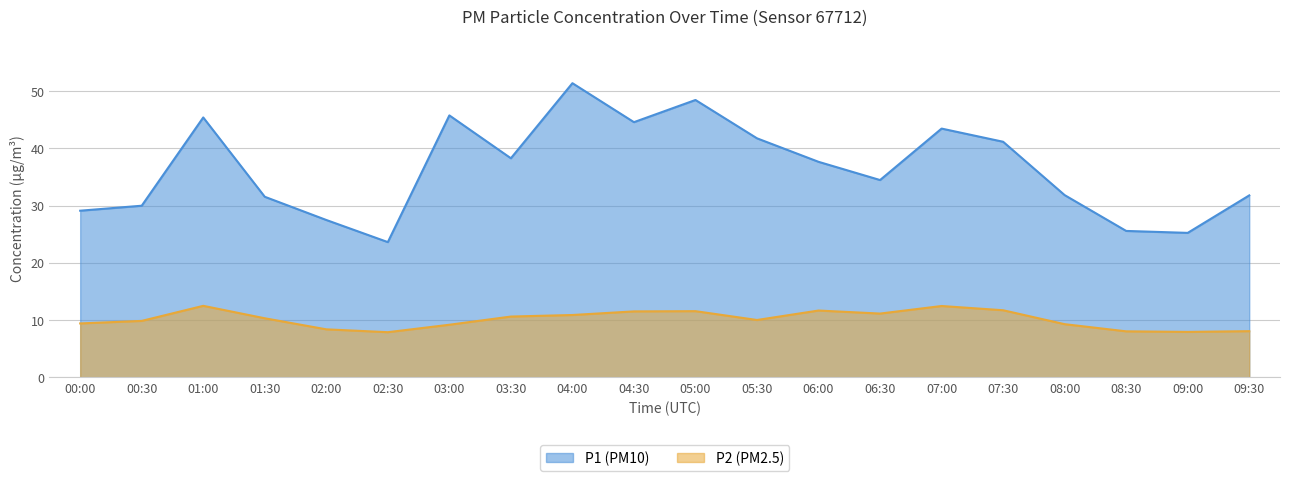

True or false: P2 and P1 cross at least once.

False